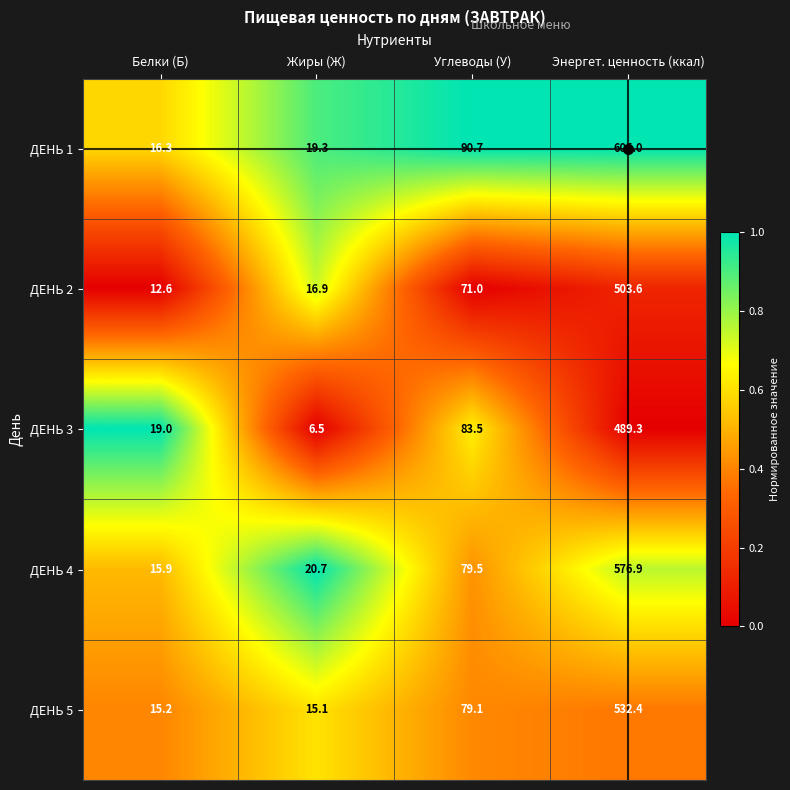

What is the difference between the ДЕНЬ 2 values at Энергет. ценность (ккал) and Белки (Б)?

491.0